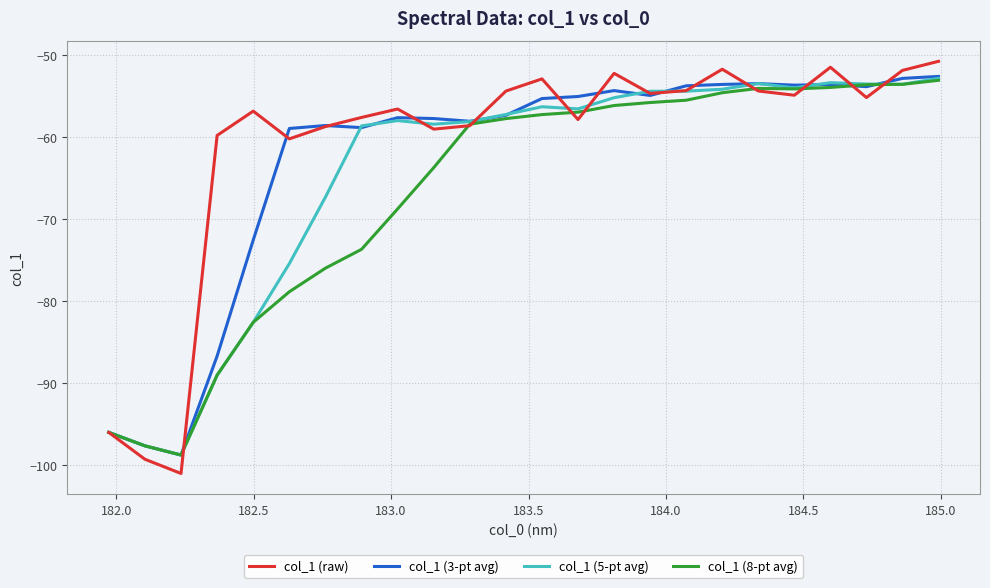

Which series has the widest spread of values?

col_1 (raw)